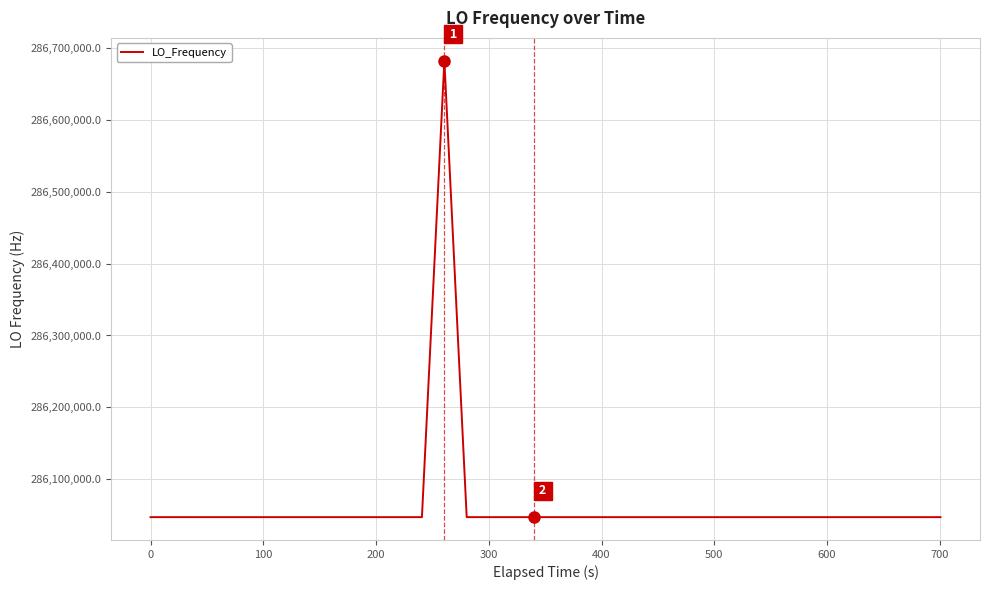

What is the minimum value shown in the chart?

286046995.4